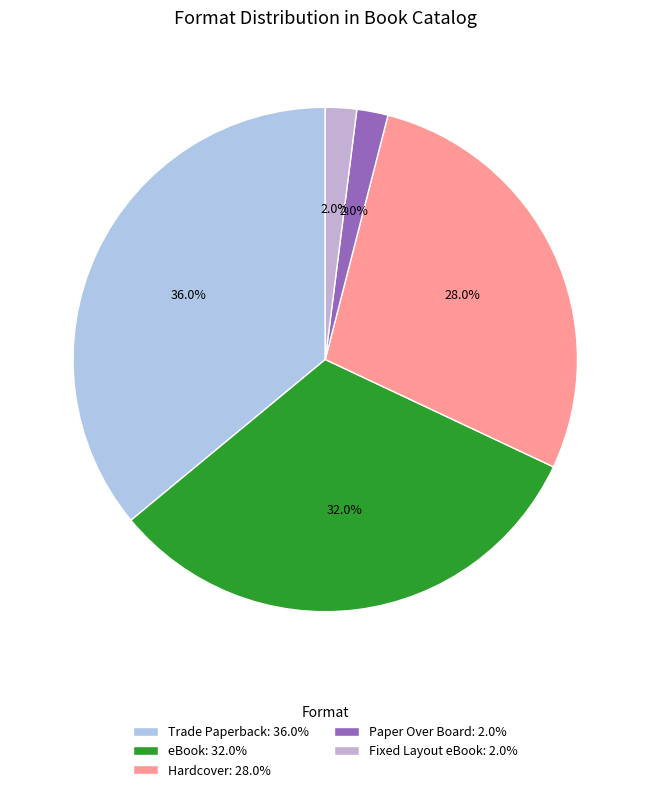

How many slices are in this pie chart?

5